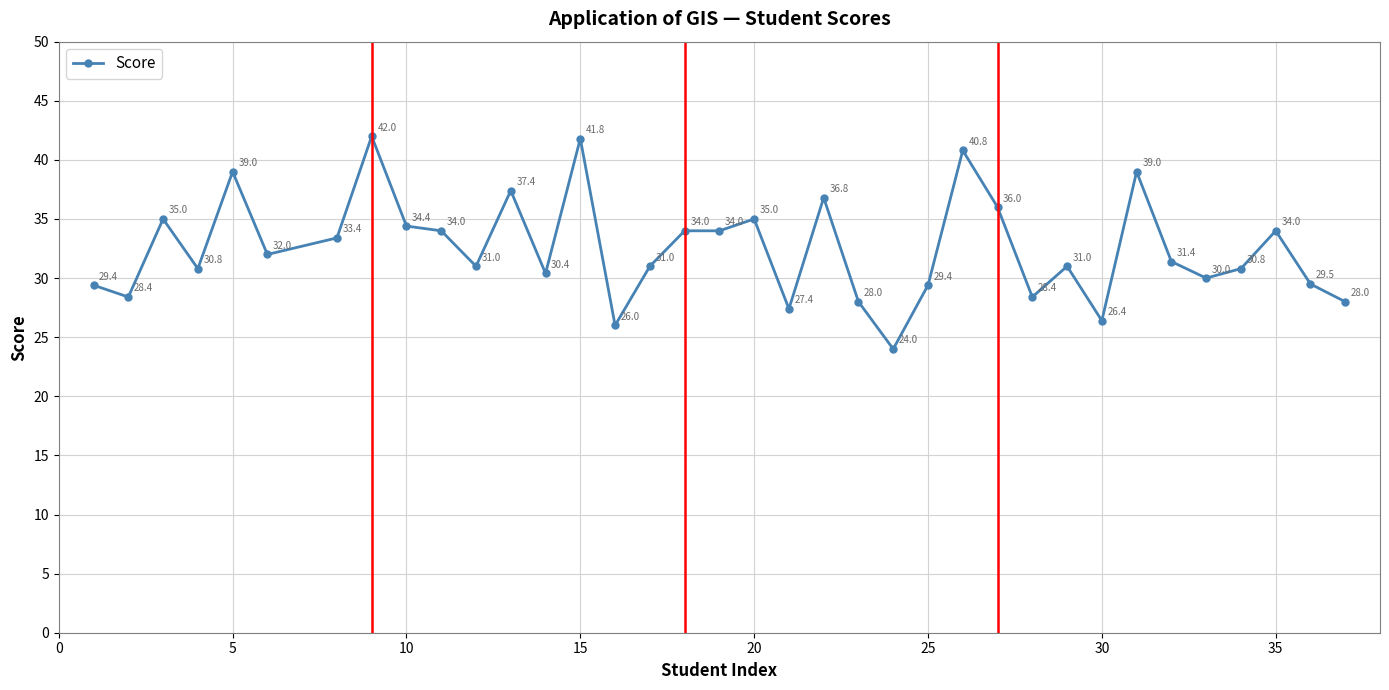

What is the difference between the maximum and second lowest values?

16.0